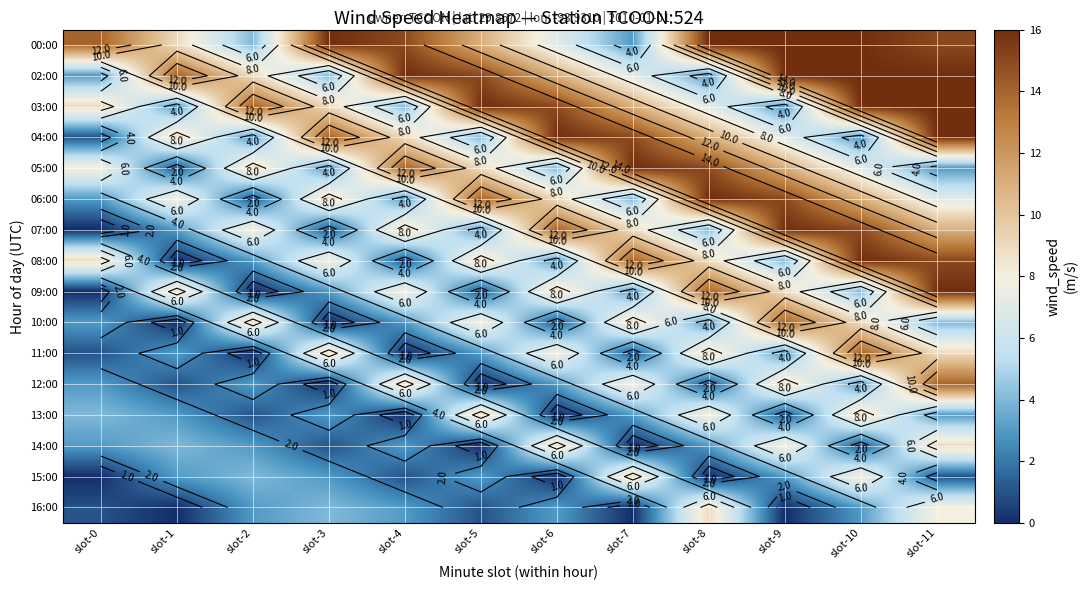

At which label is 16:00 closest to 4?

slot-3